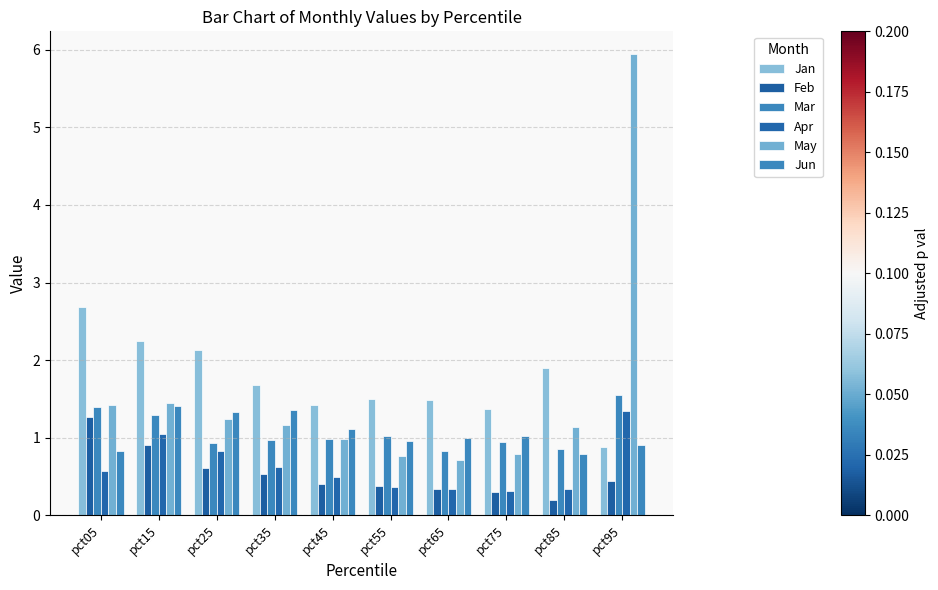

At which category does the chart reach its peak across all series?

pct95